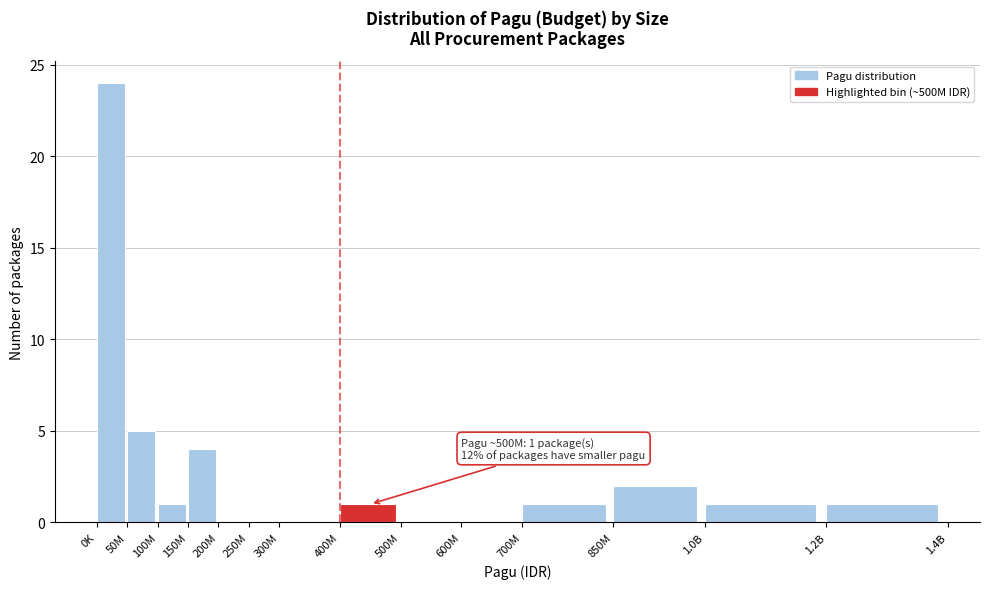

Reading left to right, list all the values displayed in this chart.

0K=24	50M=5	100M=1	150M=4	200M=0	250M=0	300M=0	400M=1	500M=0	600M=0	700M=1	850M=2	1.0B=1	1.2B=1